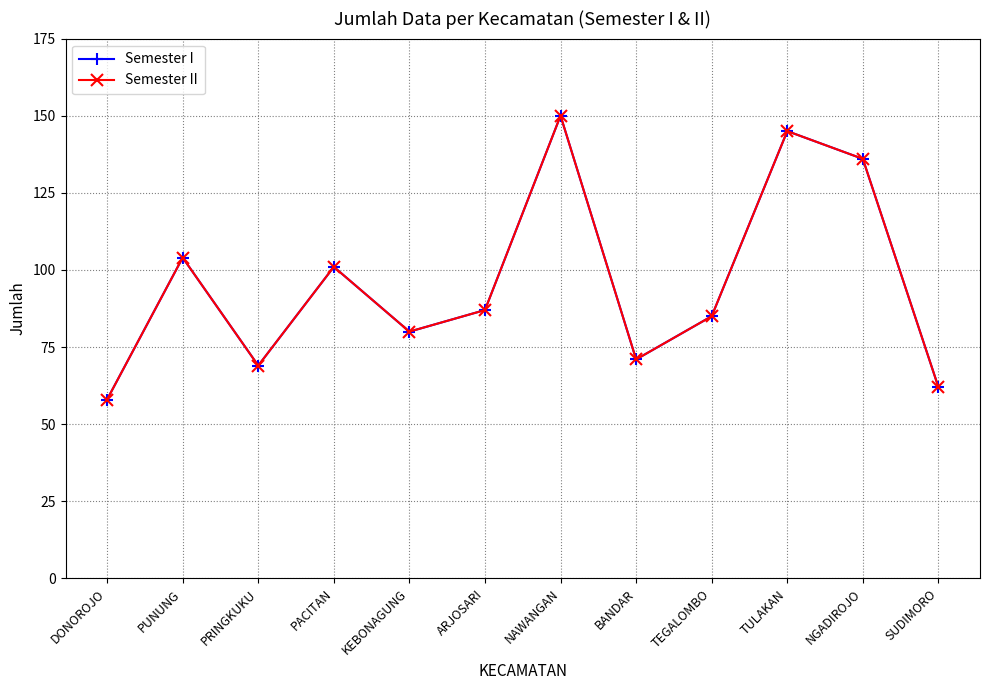

Is this an area chart (filled region under the line)?

No